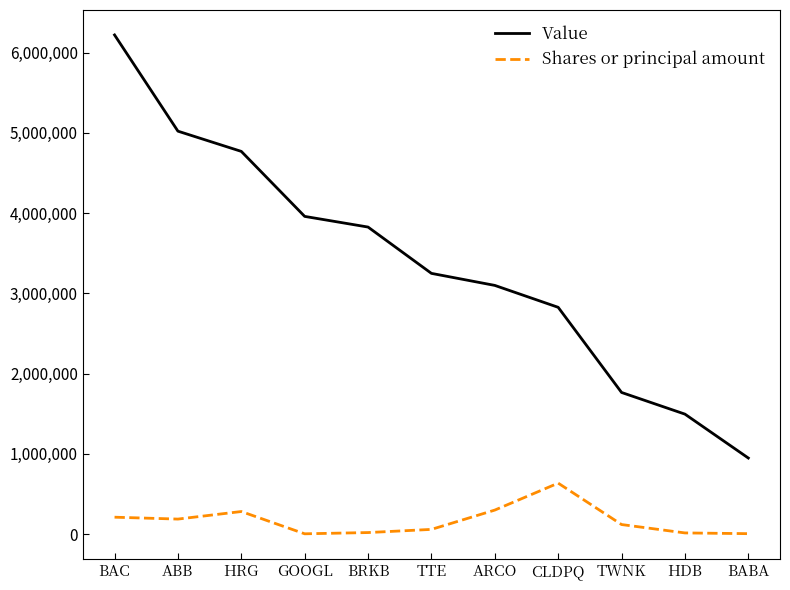

What is the minimum value shown in the chart?

3758